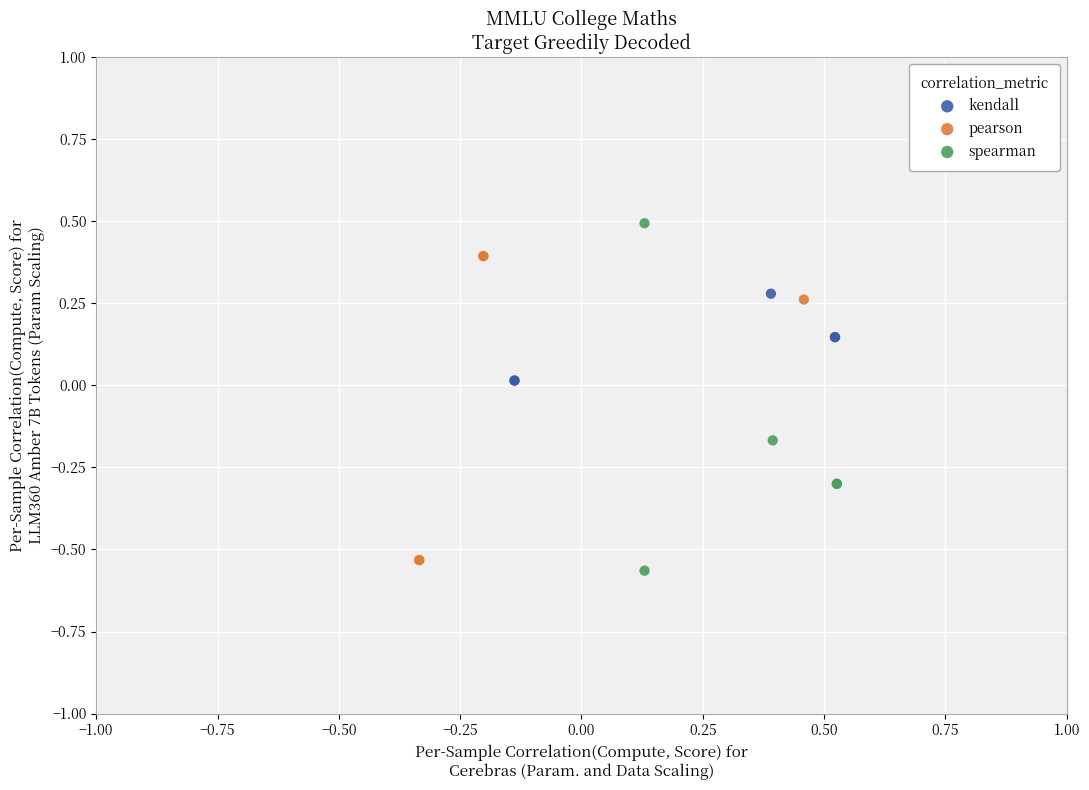

Which series reaches the maximum Y coordinate?

spearman